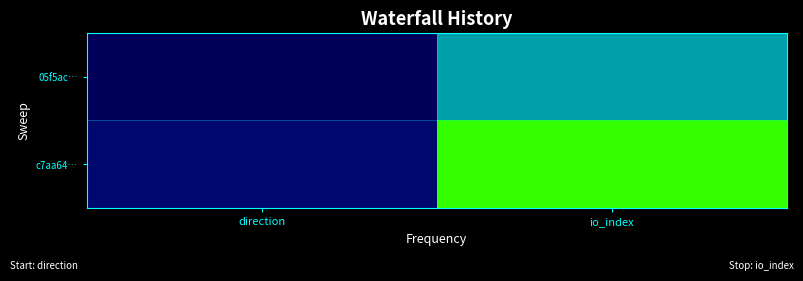

Which has a higher value, io_index or direction?

io_index